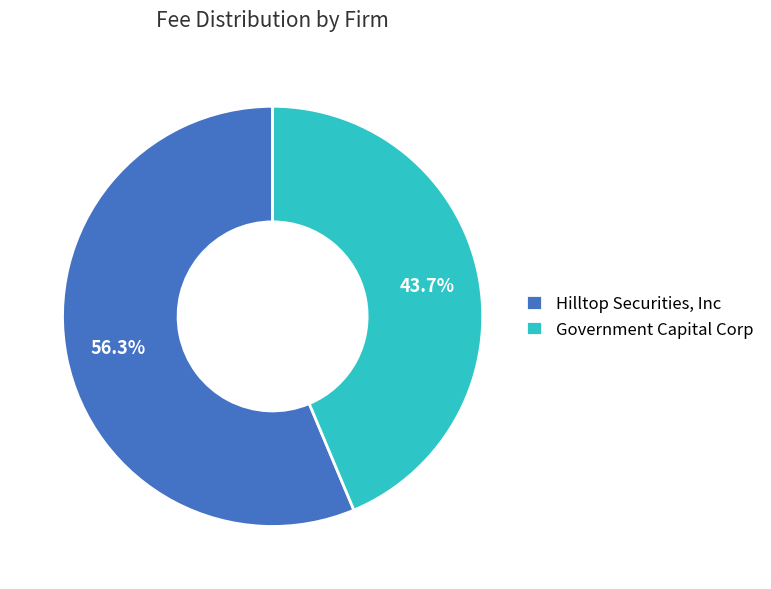

Which slice is the largest?

Hilltop Securities, Inc